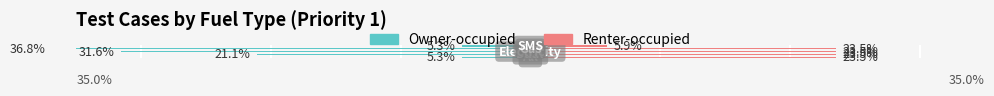

How many data points in Renter-occupied are above 23?

4